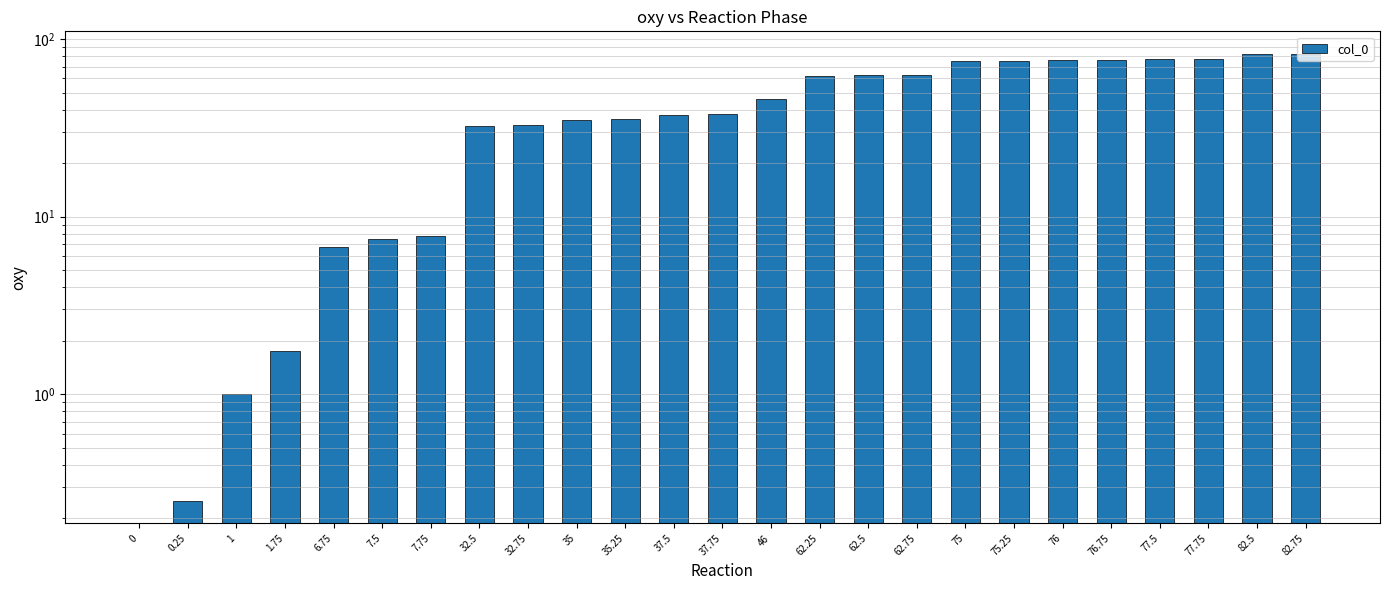

Reading right to left, what are all the values shown in this chart?

82.75=82.8	82.5=82.5	77.75=77.8	77.5=77.5	76.75=76.8	76=76.0	75.25=75.2	75=75.0	62.75=62.8	62.5=62.5	62.25=62.2	46=46.0	37.75=37.8	37.5=37.5	35.25=35.2	35=35.0	32.75=32.8	32.5=32.5	7.75=7.8	7.5=7.5	6.75=6.8	1.75=1.8	1=1.0	0.25=0.2	0=0.0